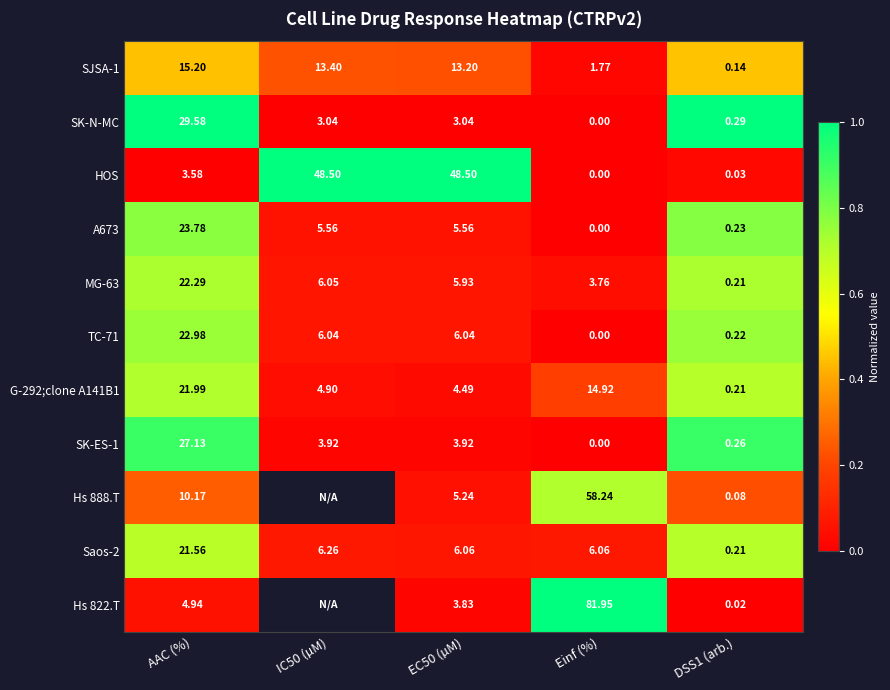

At which label does SK-N-MC first exceed 3?

AAC (%)